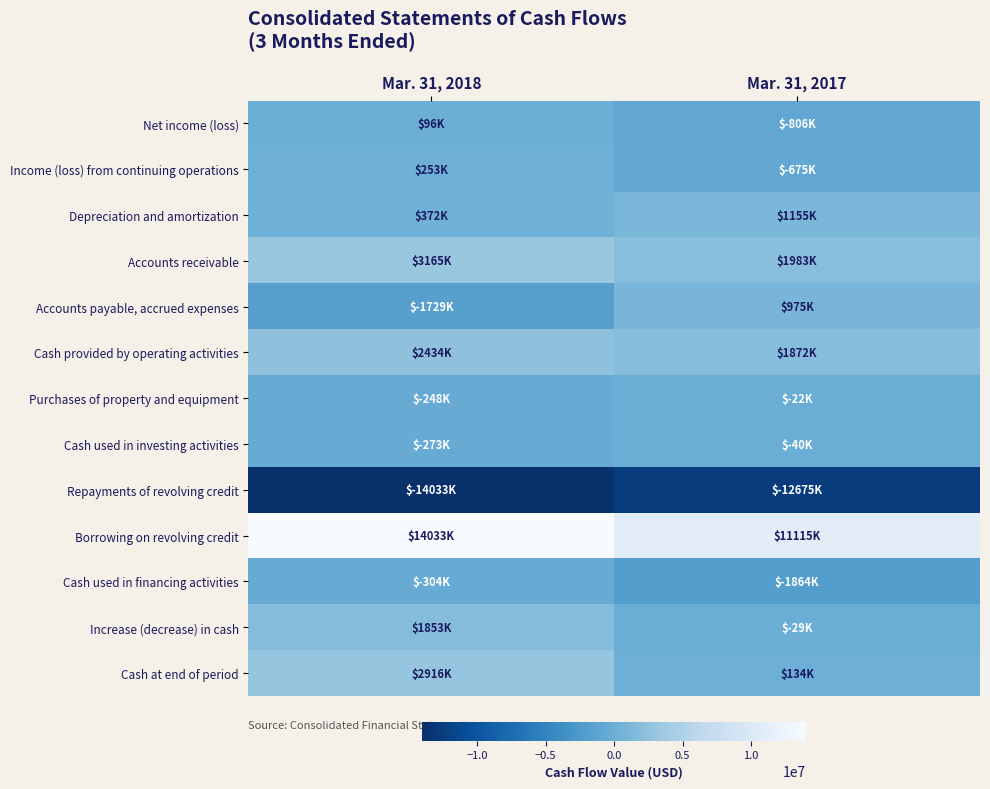

Between Mar. 31, 2018 and Mar. 31, 2017, which series saw the biggest shift?

Borrowing on revolving credit